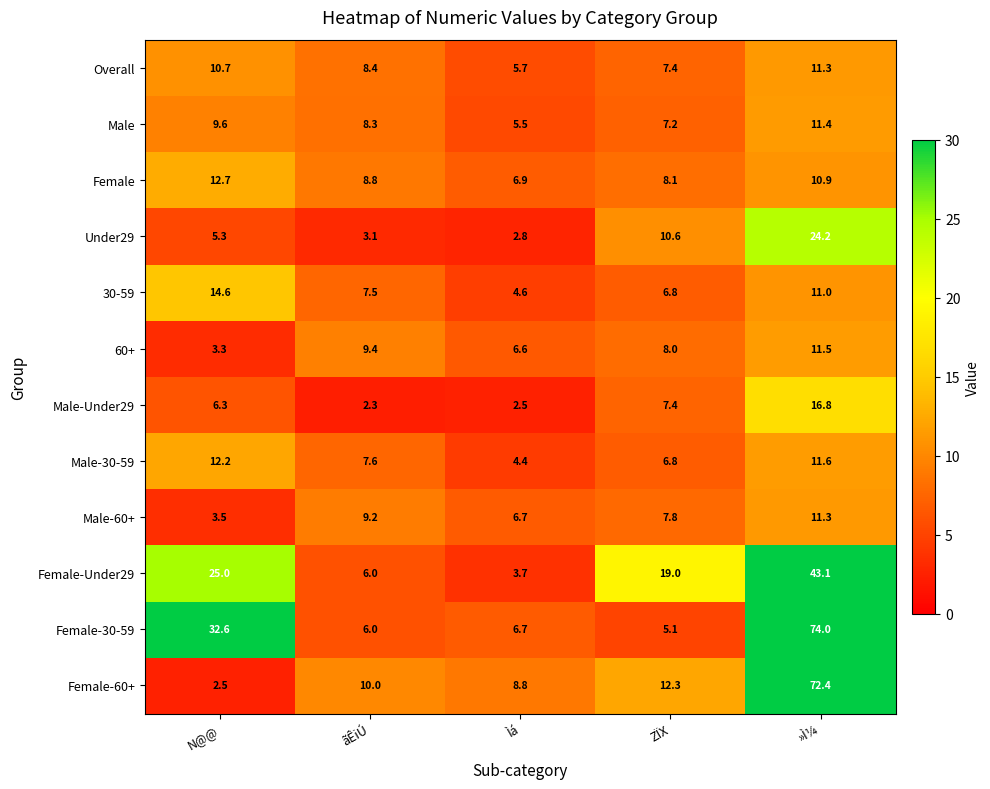

What is the difference between the maximum and minimum values in the Male-Under29 series?

14.5